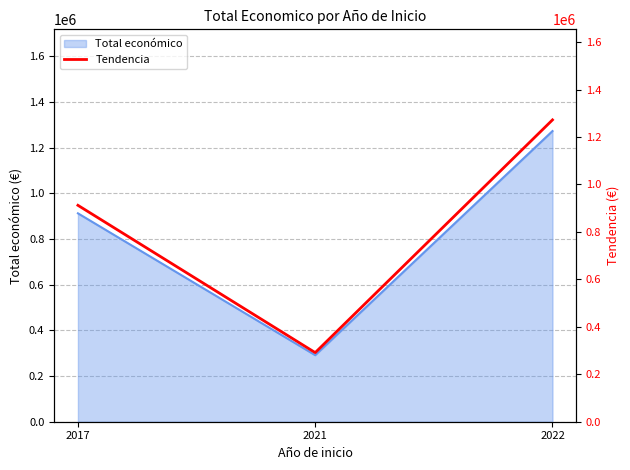

Reading left to right, transcribe all the data shown in this chart.

912022.0	291200.0	1272026.0